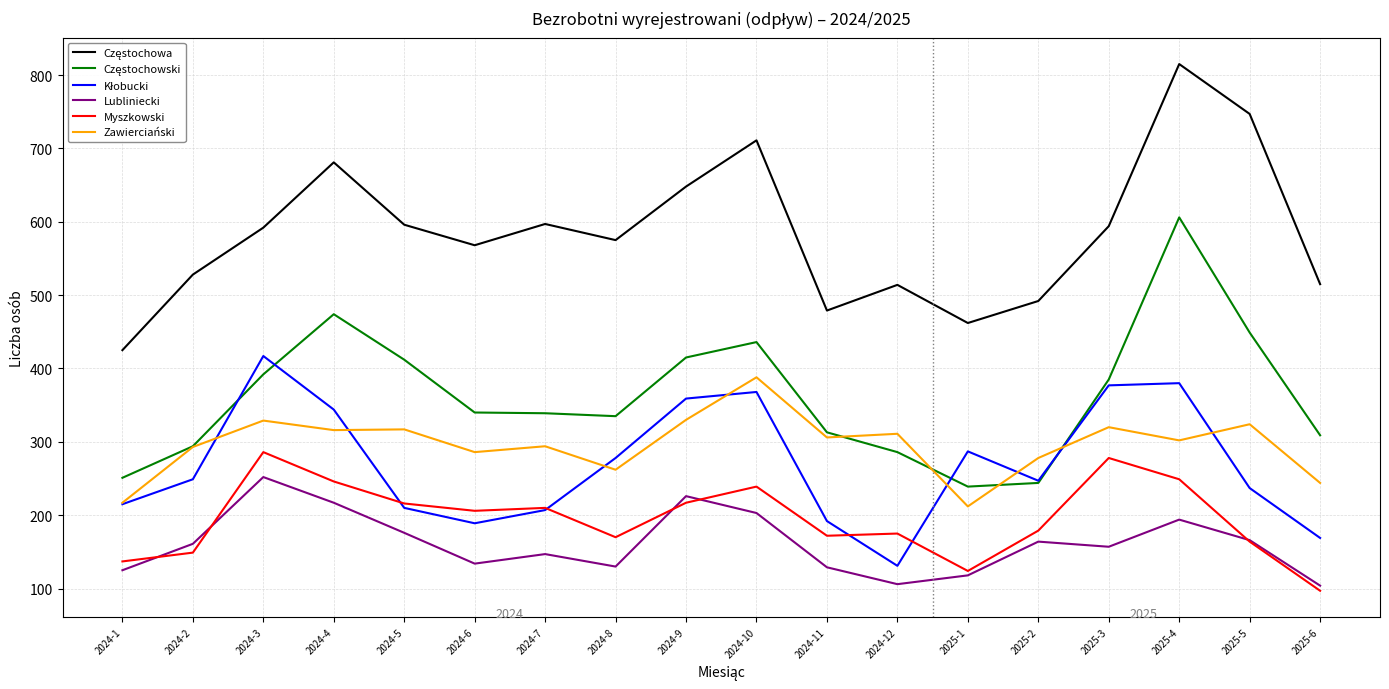

Which label corresponds to the largest value in the chart?

2025-4